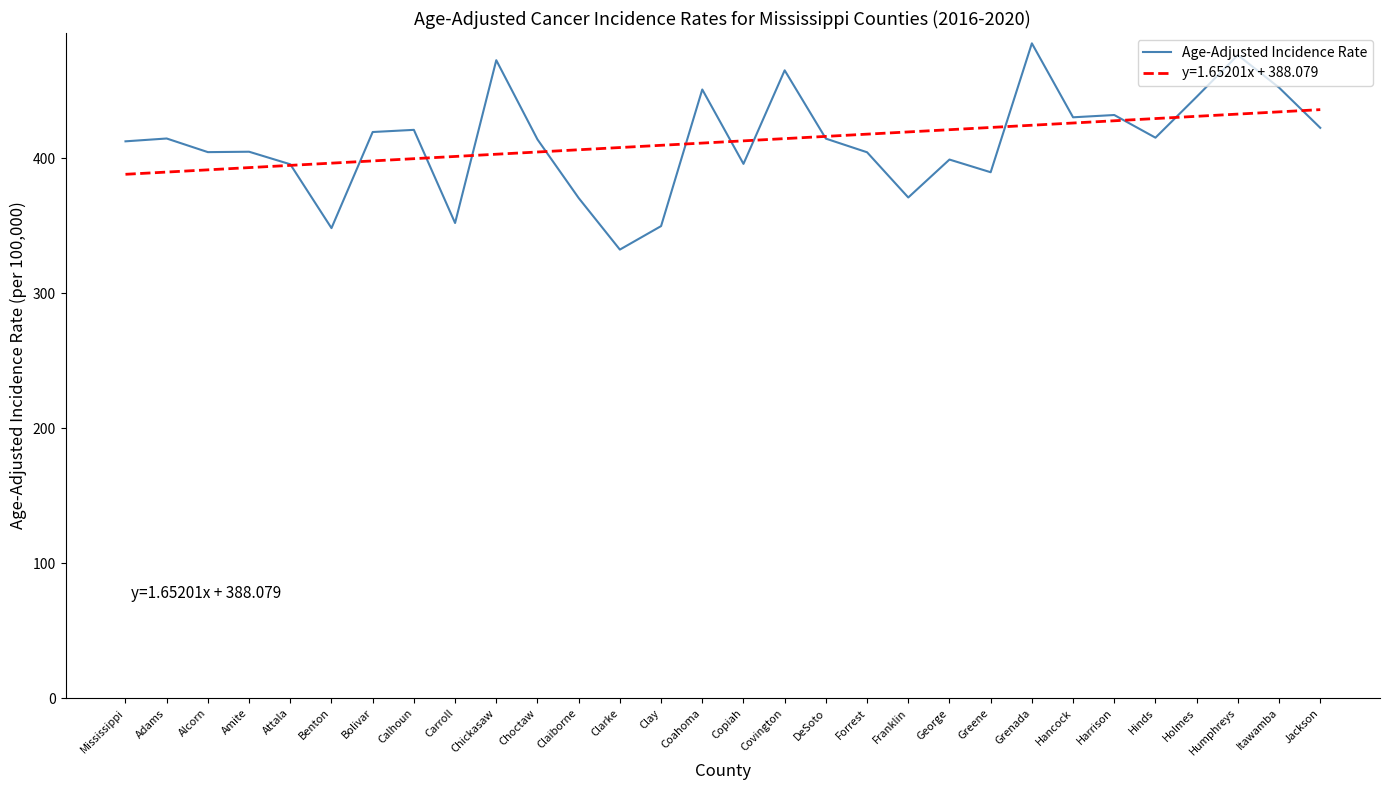

Which label corresponds to the smallest value in the chart?

Clarke